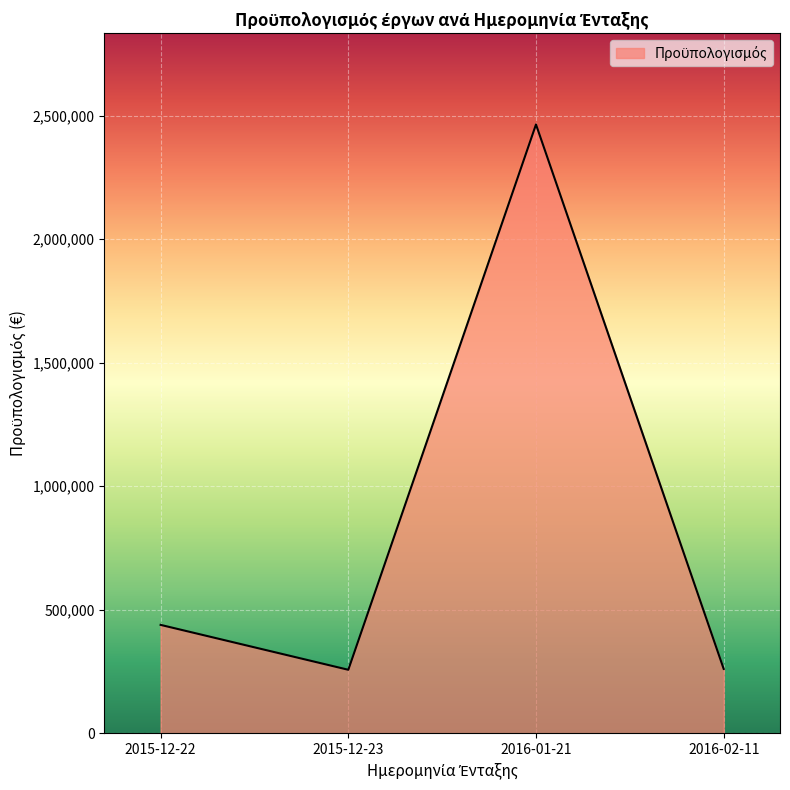

How many series are shown in this chart?

1